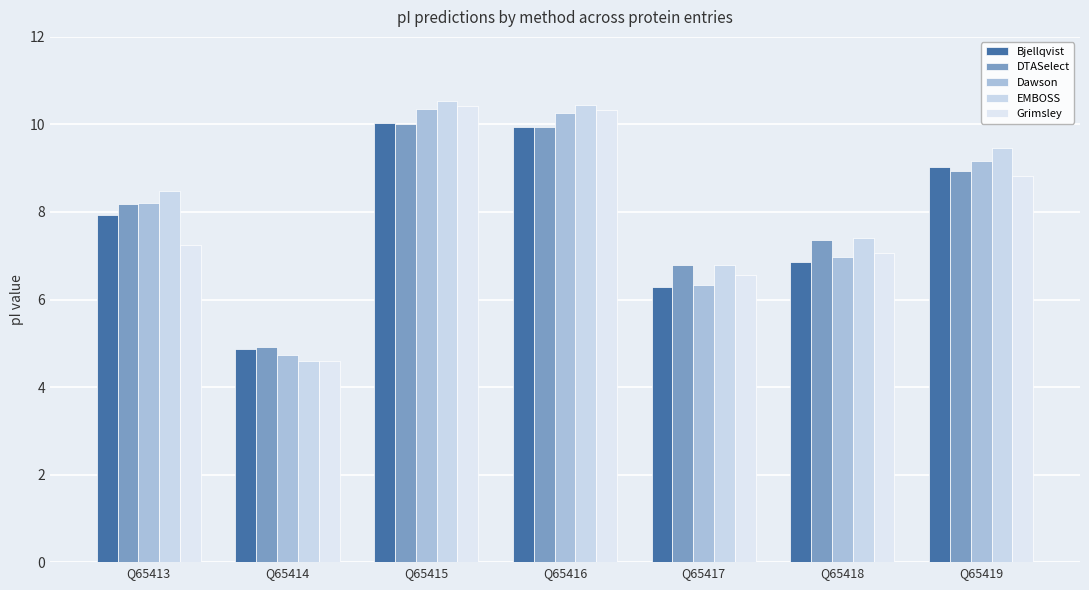

What are all the series names shown in the legend?

Bjellqvist, DTASelect, Dawson, EMBOSS, Grimsley